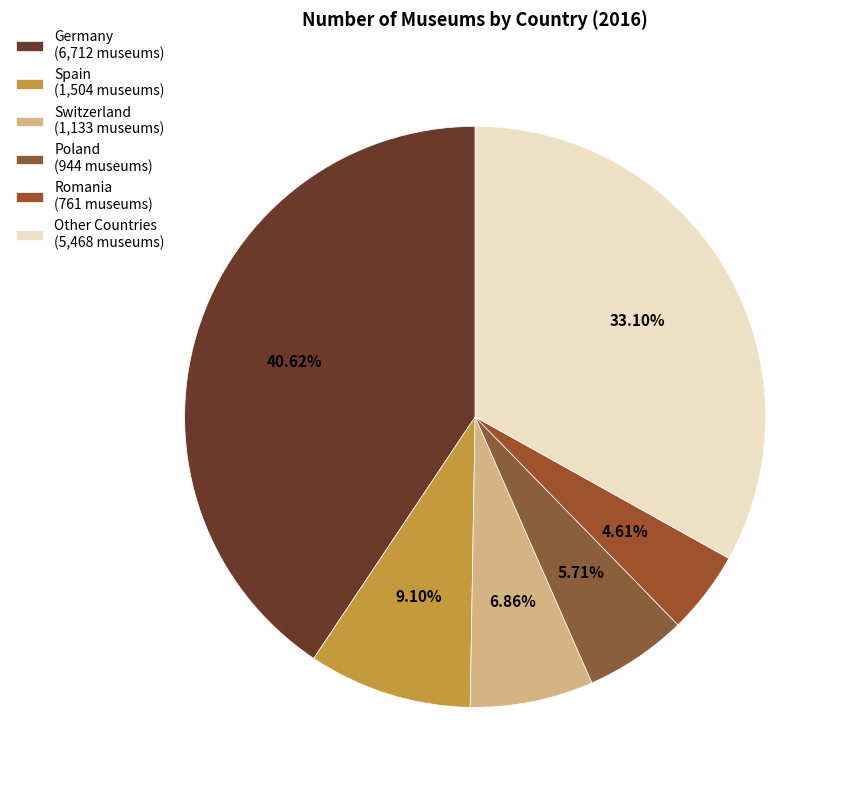

Which slice is the smallest?

Romania (761 museums)